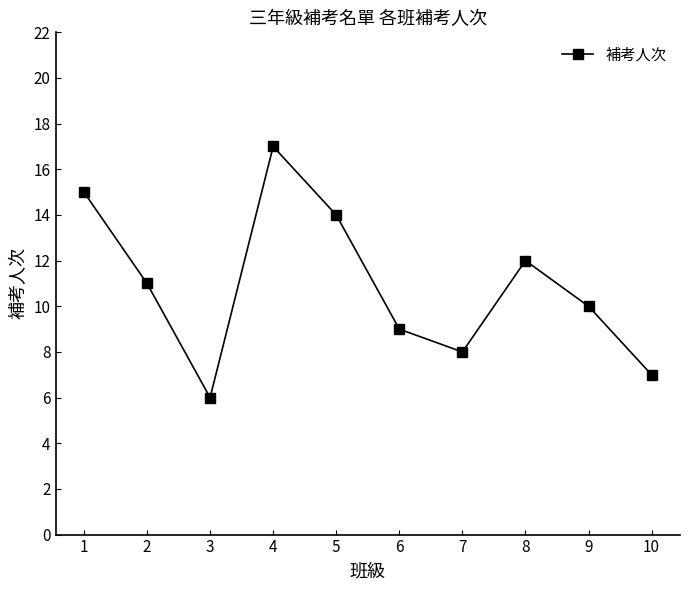

How many lines are shown in the chart?

1